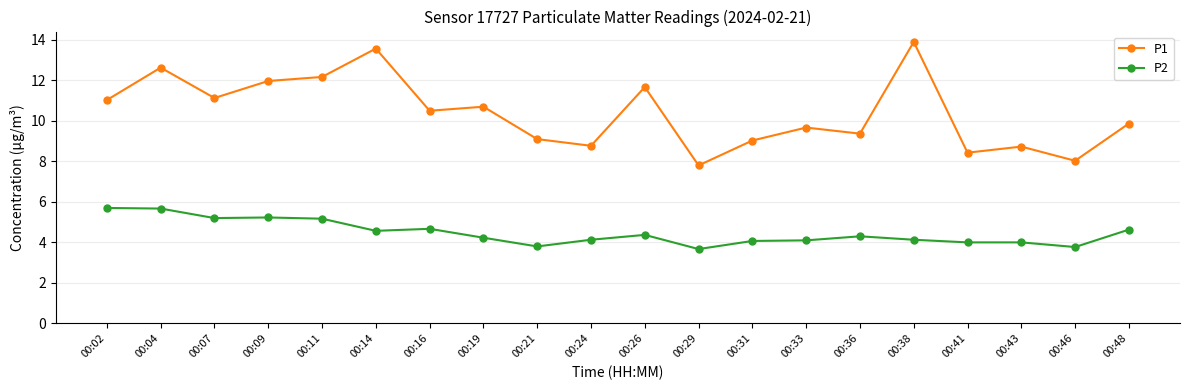

Which series changed the most between 00:11 and 00:24?

P1